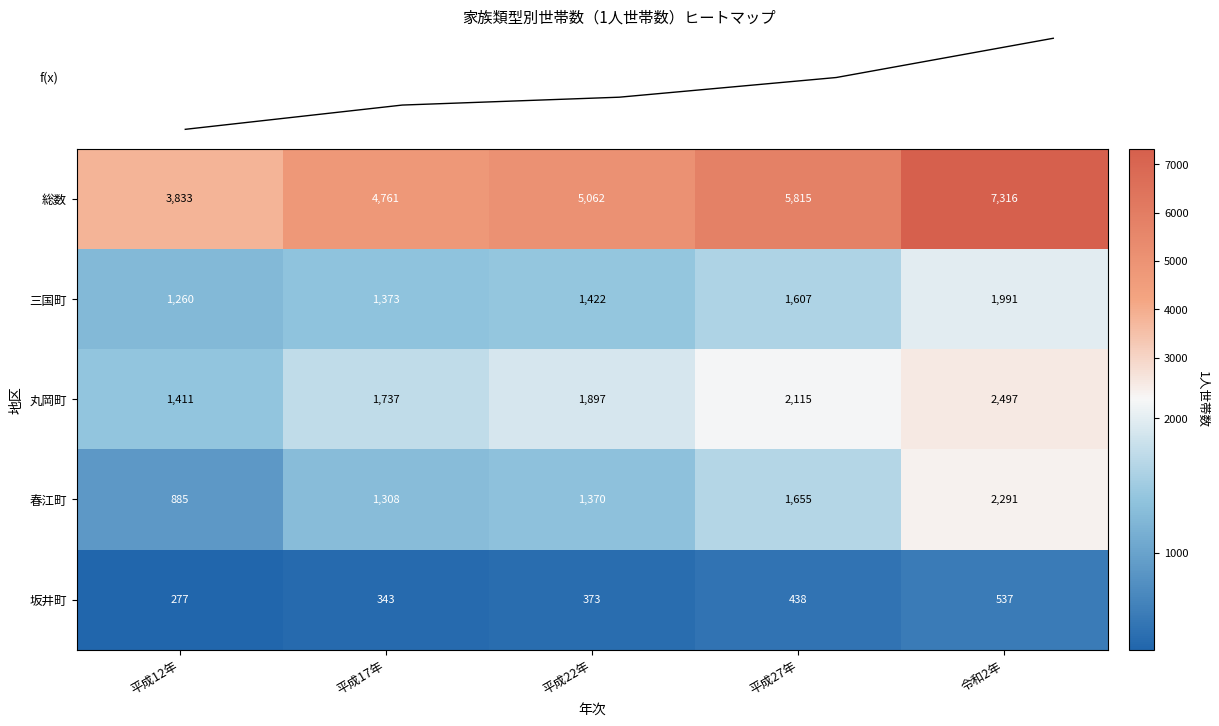

Which category has the highest value across all series?

令和2年